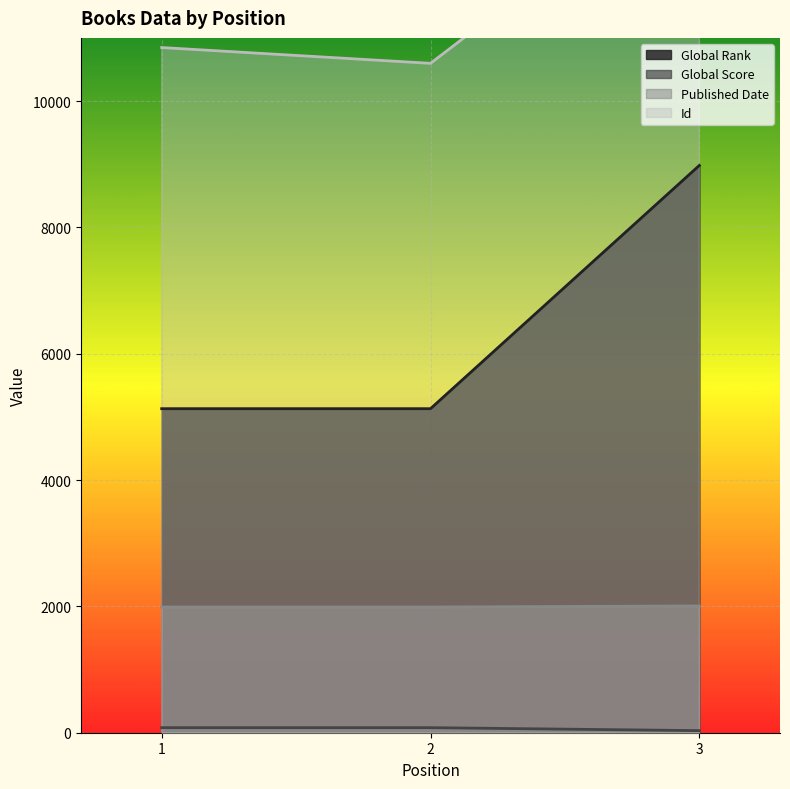

How many Global Rank values are between 5130 and 8981?

3